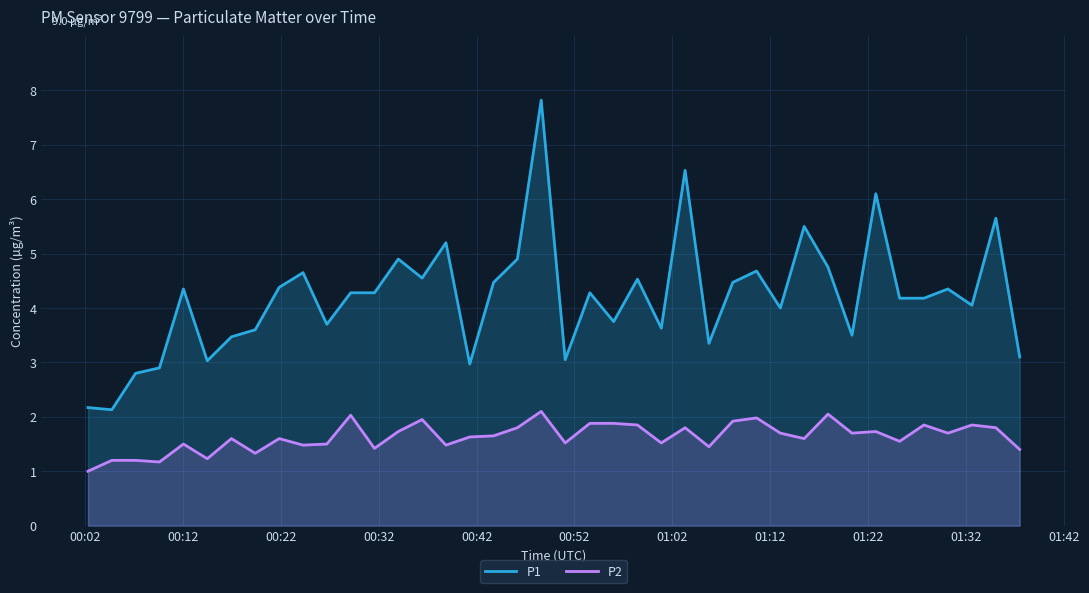

Reading left to right, extract all data points from this chart.

P1: 2.2	2.1	2.8	2.9	4.3	3.0	3.5	3.6	4.4	4.7	3.7	4.3	4.3	4.9	4.5	5.2	3.0	4.5	4.9	7.8	3.0	4.3	3.8	4.5	3.6	6.5	3.4	4.5	4.7	4.0	5.5	4.8	3.5	6.1	4.2	4.2	4.3	4.0	5.7	3.1
P2: 1.0	1.2	1.2	1.2	1.5	1.2	1.6	1.3	1.6	1.5	1.5	2.0	1.4	1.7	1.9	1.5	1.6	1.6	1.8	2.1	1.5	1.9	1.9	1.9	1.5	1.8	1.4	1.9	2.0	1.7	1.6	2.0	1.7	1.7	1.6	1.9	1.7	1.9	1.8	1.4